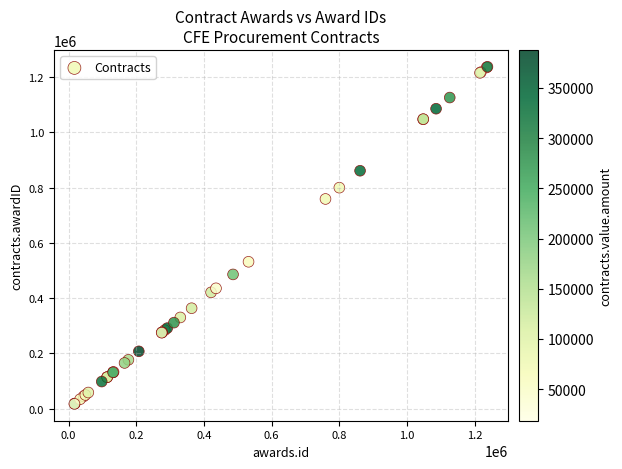

What Y value in the scatter plot is closest to 627617?

531869